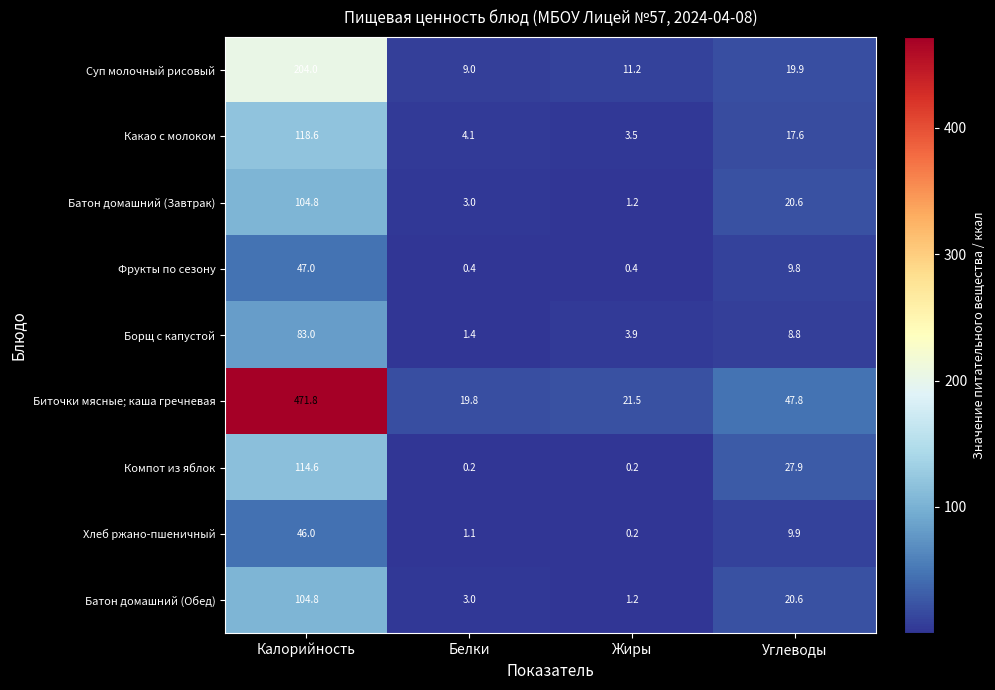

List the labels in order of Батон домашний (Завтрак) value, largest first.

Калорийность, Углеводы, Белки, Жиры